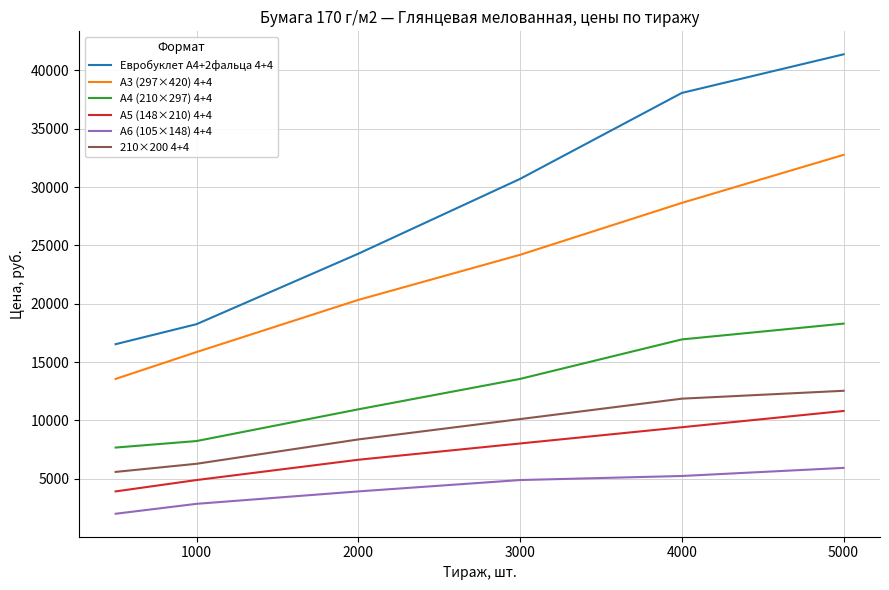

True or false: А4 (210×297) 4+4 and А6 (105×148) 4+4 cross at least once.

False